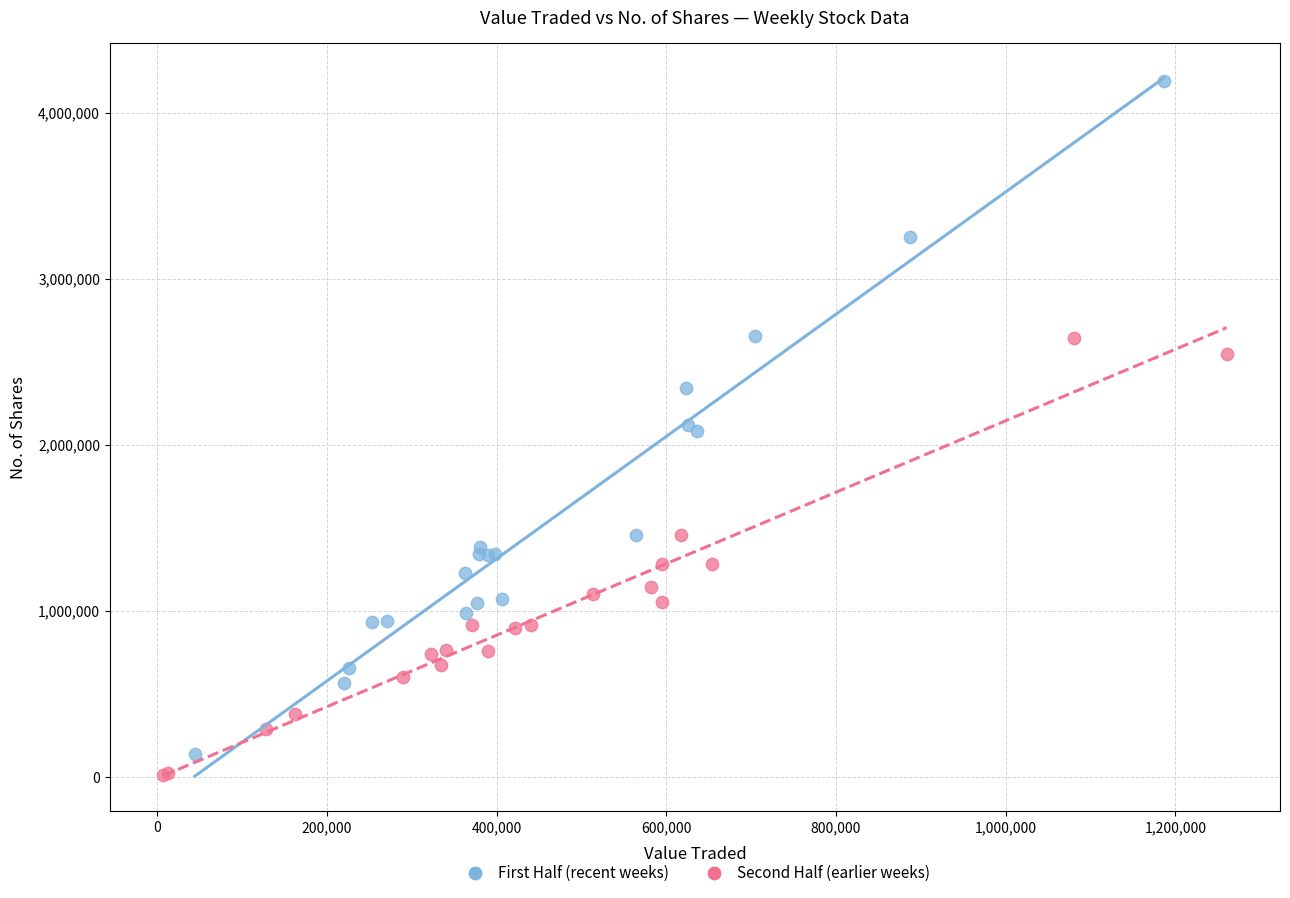

Which series contains the highest Y value?

First Half (recent weeks)